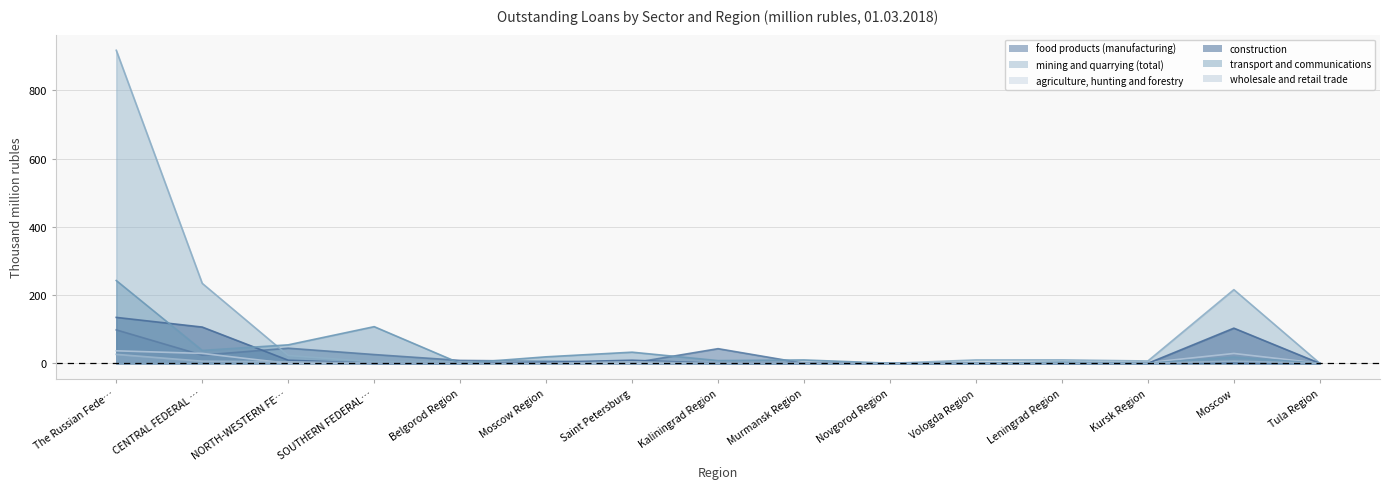

True or false: agriculture, hunting and forestry has a value of 0.2 at Moscow Region.

True